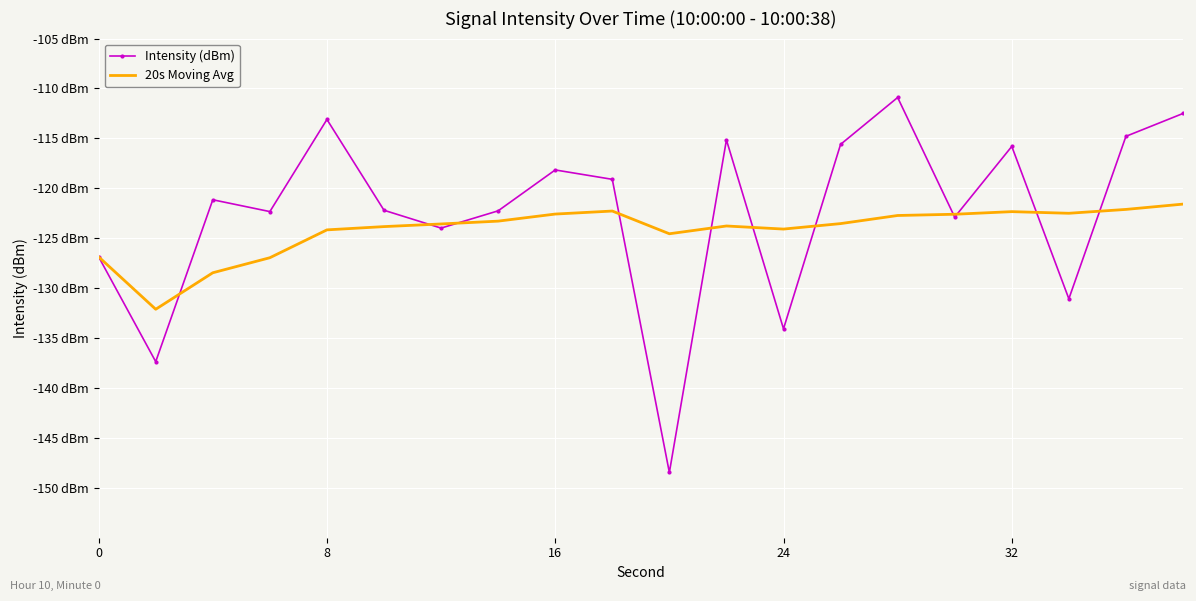

True or false: Intensity (dBm) and 20s Moving Avg intersect in this chart.

True